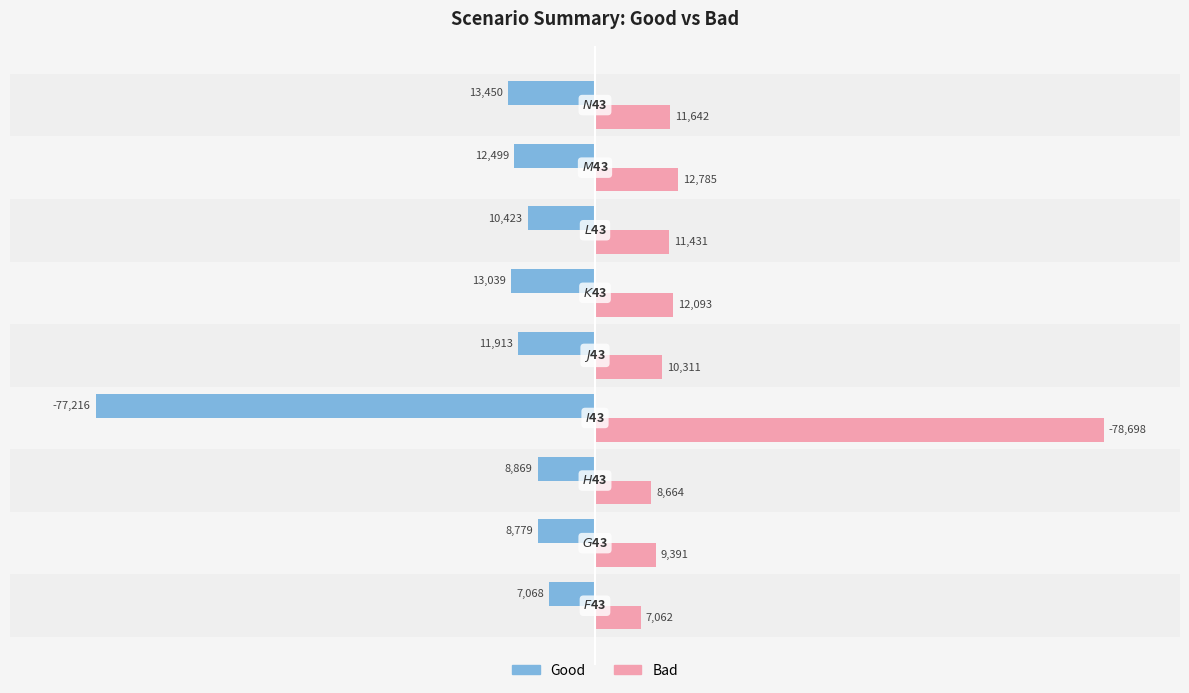

What are all the series names shown in the legend?

Good, Bad